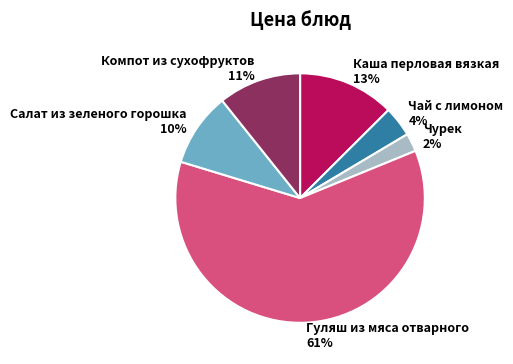

Is the sum of Чай с лимоном and Салат из зеленого горошка greater than half?

No